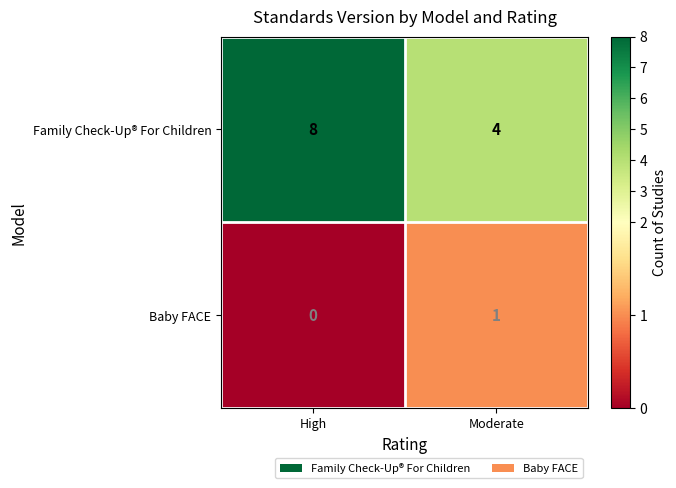

List the series in order of their overall mean, highest first.

Family Check-Up® For Children, Baby FACE